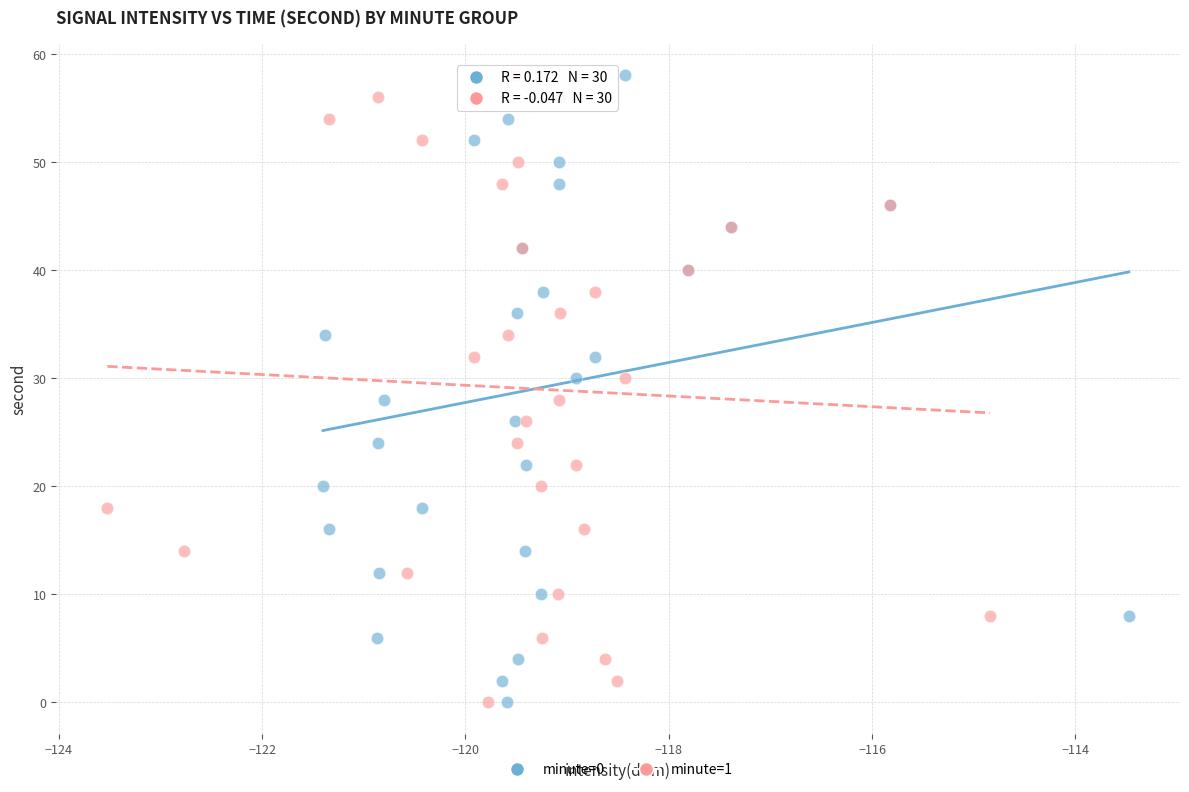

What are all the series names shown in the legend?

minute=0, minute=1